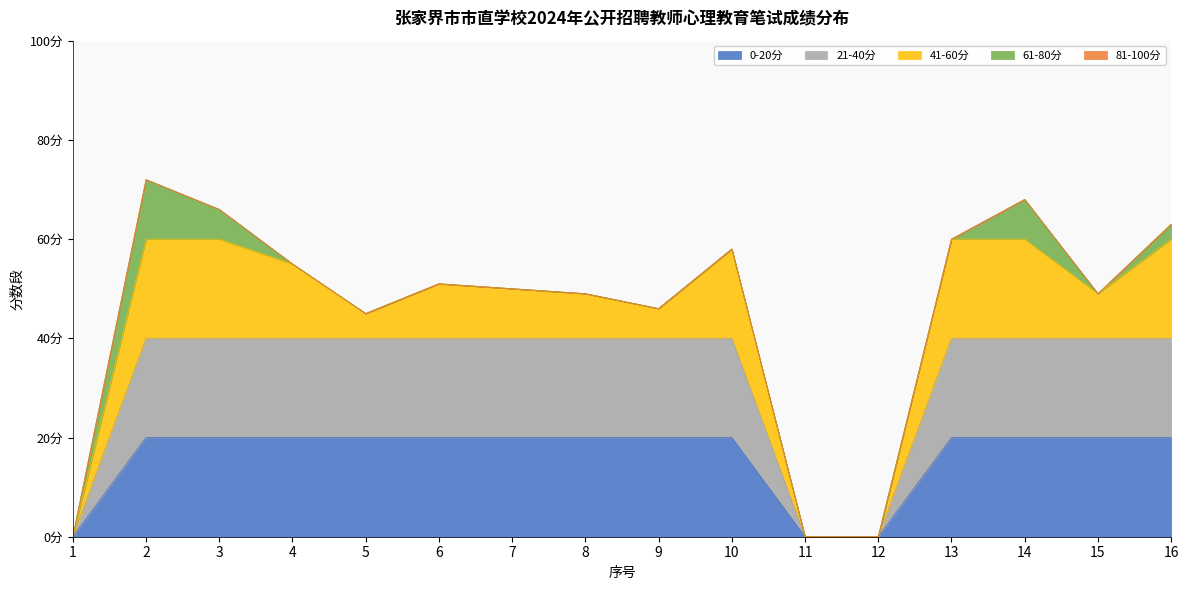

Rank the categories by value from lowest to highest.

1, 11, 12, 5, 9, 8, 15, 7, 6, 4, 10, 13, 16, 3, 14, 2